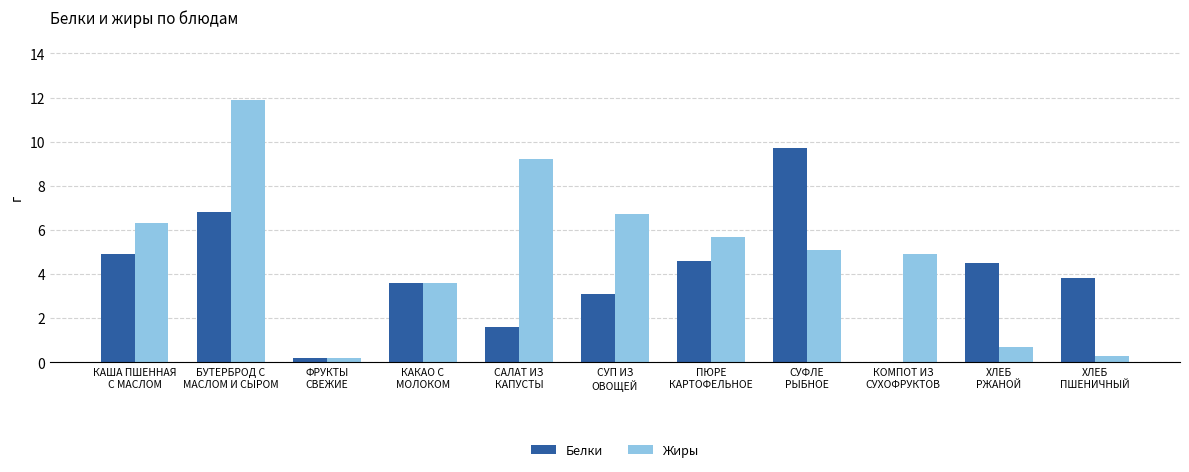

Which series has the largest range (max minus min)?

Жиры